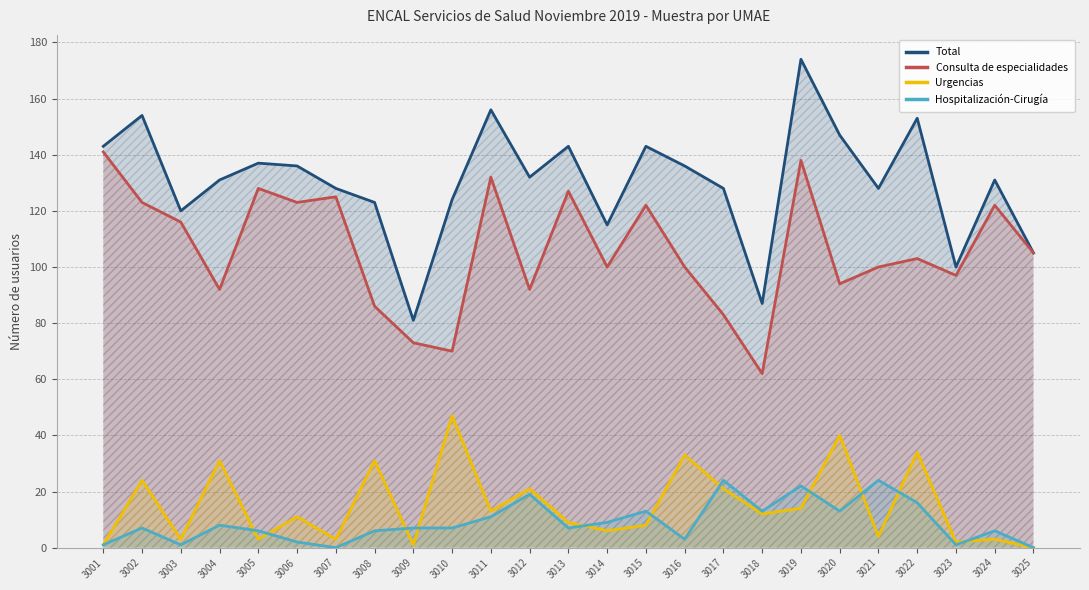

Which series has the widest spread of values?

Total